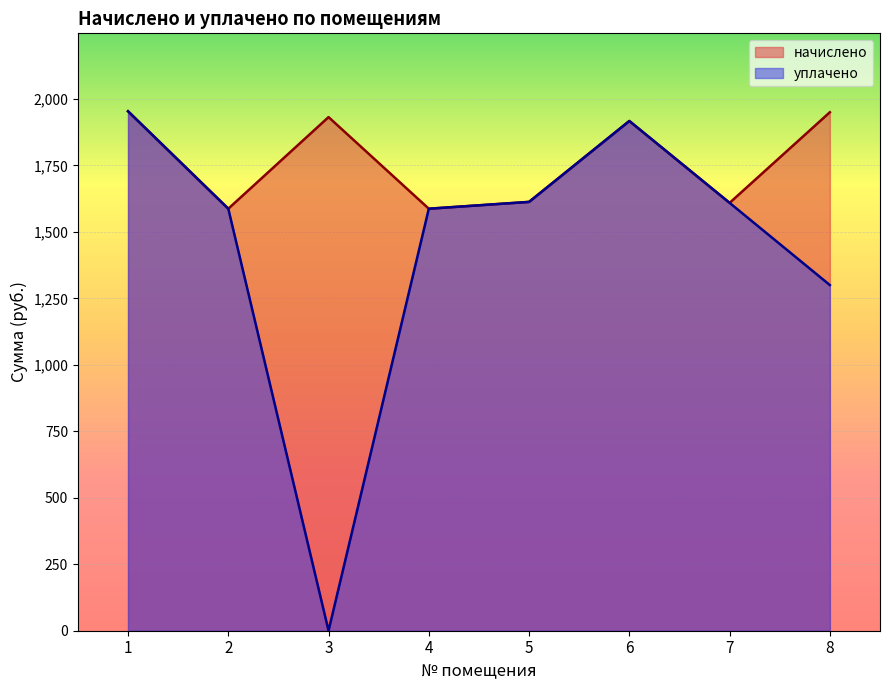

What is the highest value of the начислено series?

1954.0